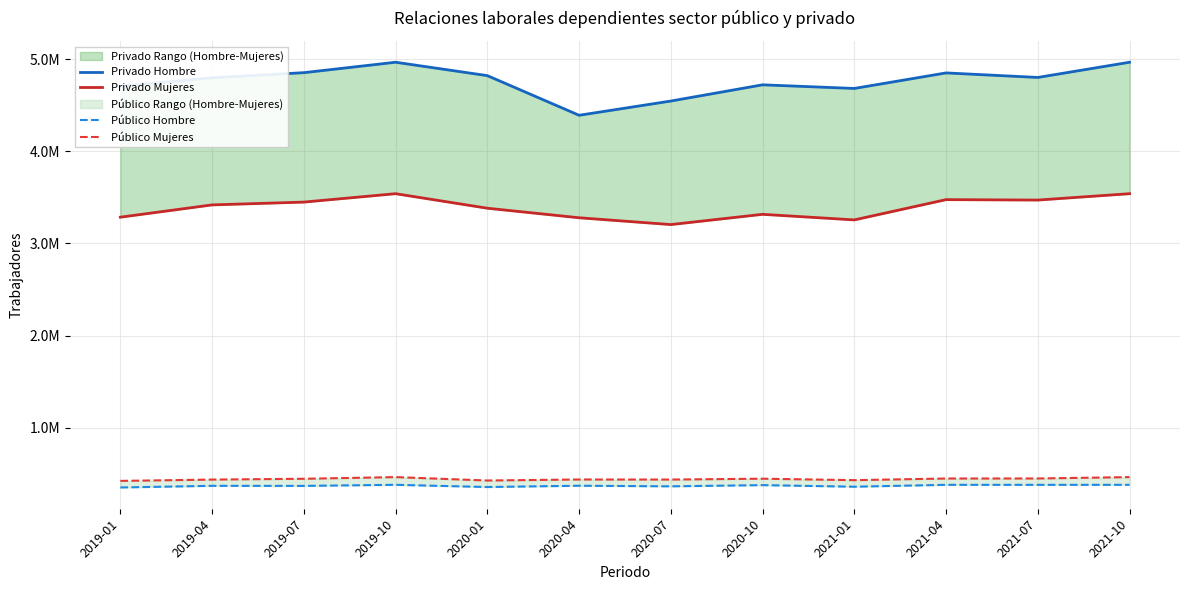

True or false: Privado Mujeres has a value of 1757091 at 2020-07.

False